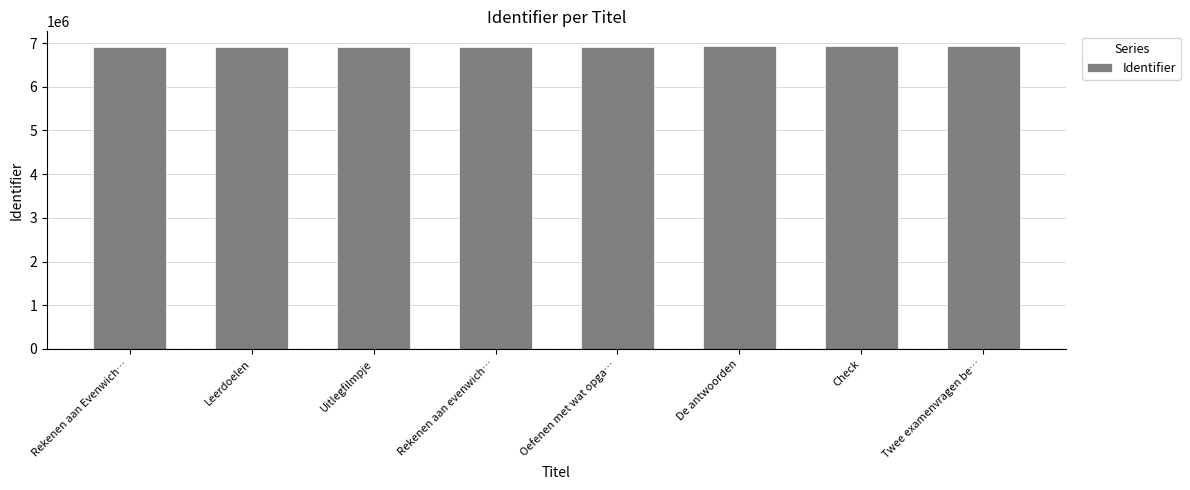

How many series are shown in this chart?

1